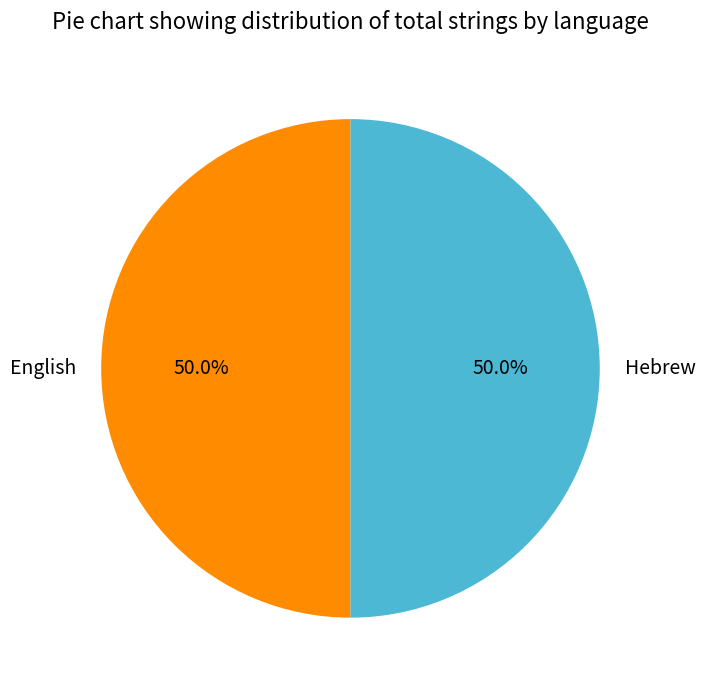

To the nearest percent, what is the difference between the largest and smallest slice percentages?

0%